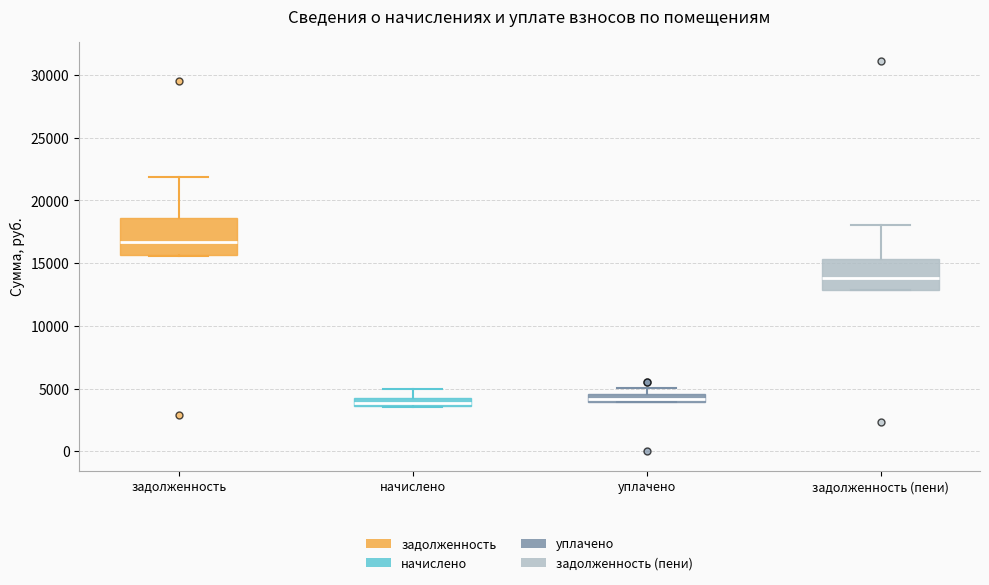

Where does the upper whisker of the box for начислено end on the y-axis? The values are not printed on the chart, so give them approximately, as read against the axis.

5000